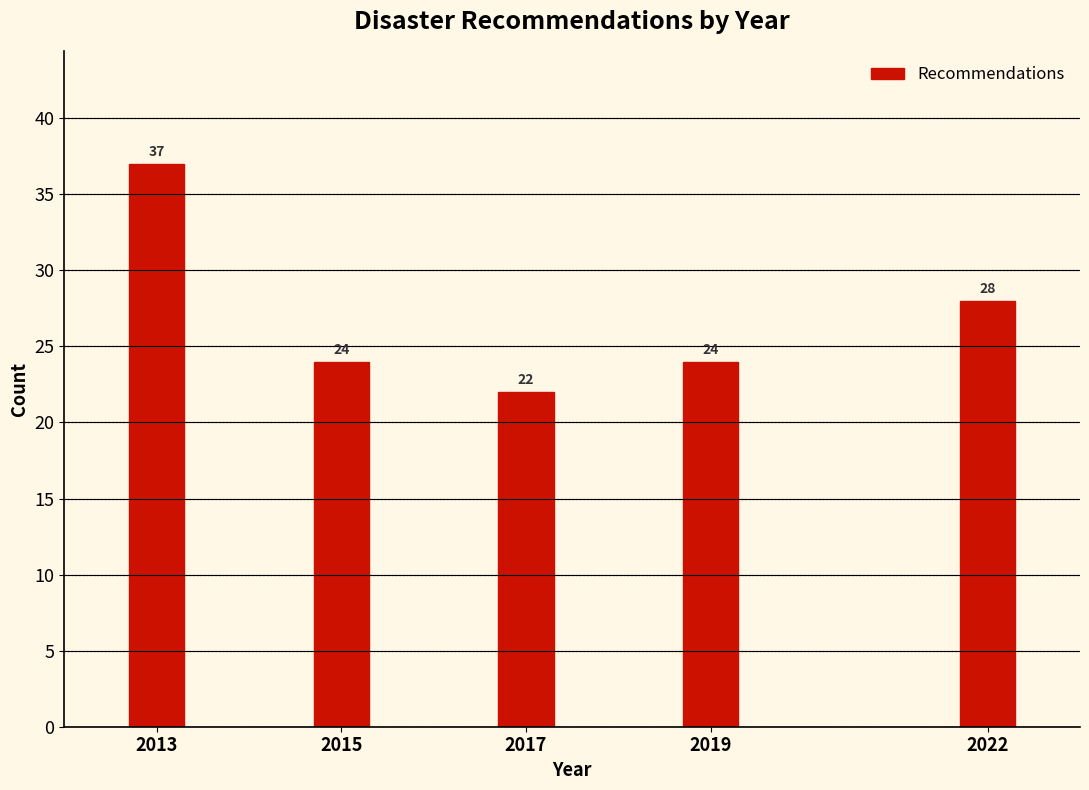

Reading left to right, transcribe all the data shown in this chart.

2013=37	2015=24	2017=22	2019=24	2022=28